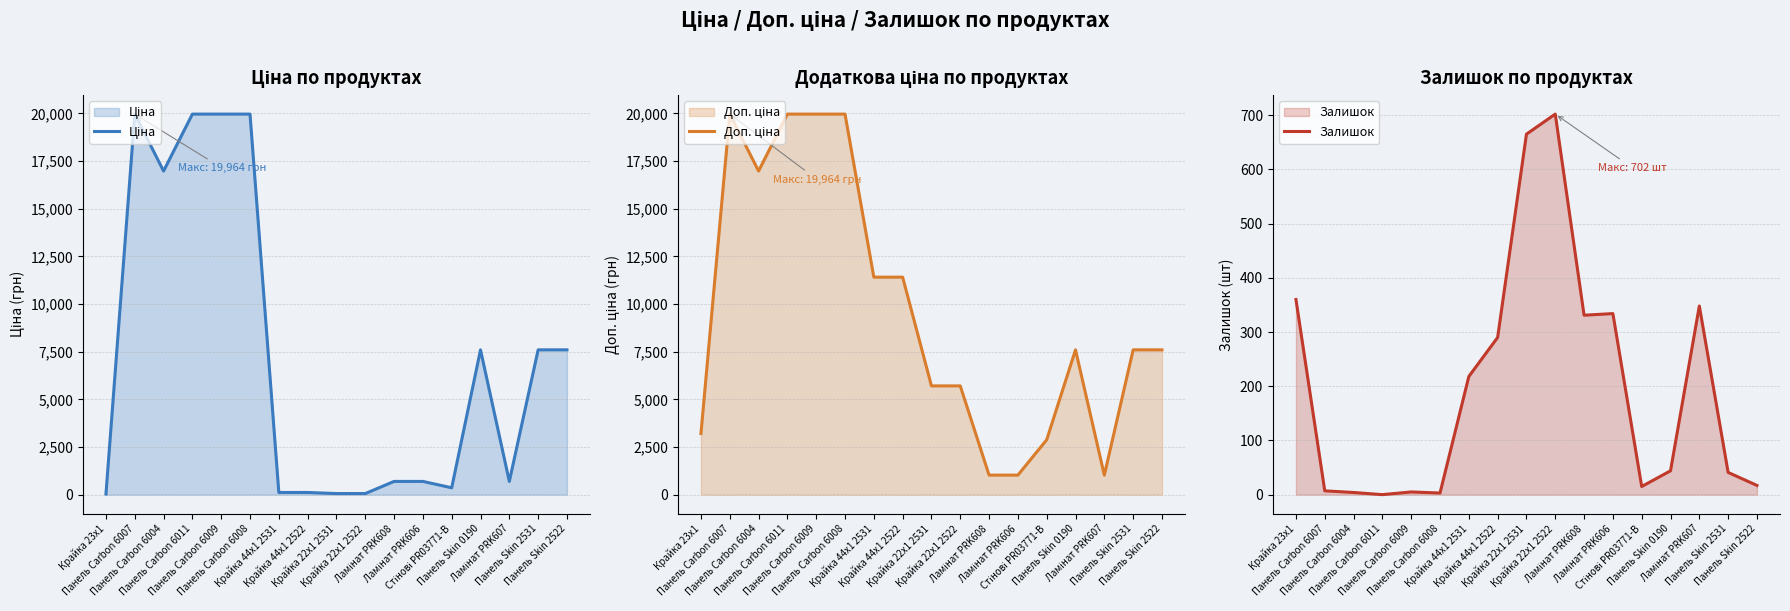

Which label corresponds to the smallest value in the chart?

Панель Carbon 6011